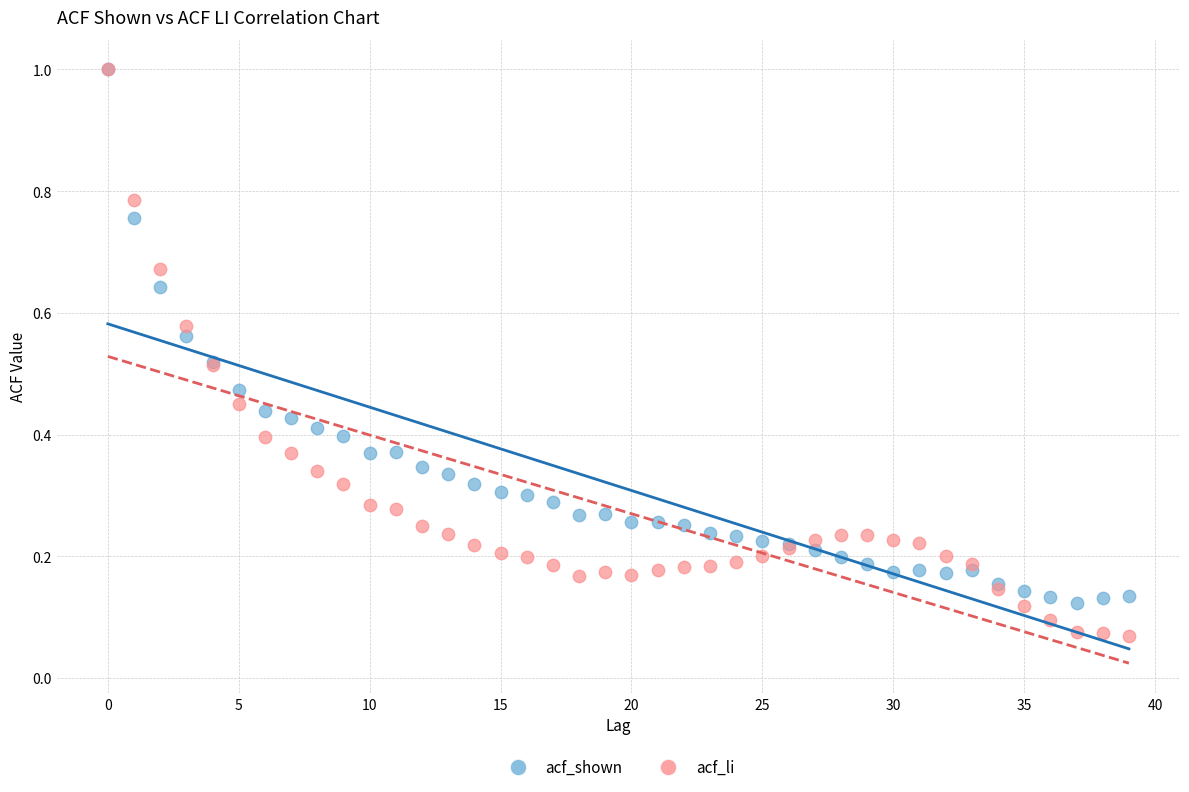

Which series has the largest Y range (max minus min)?

acf_li